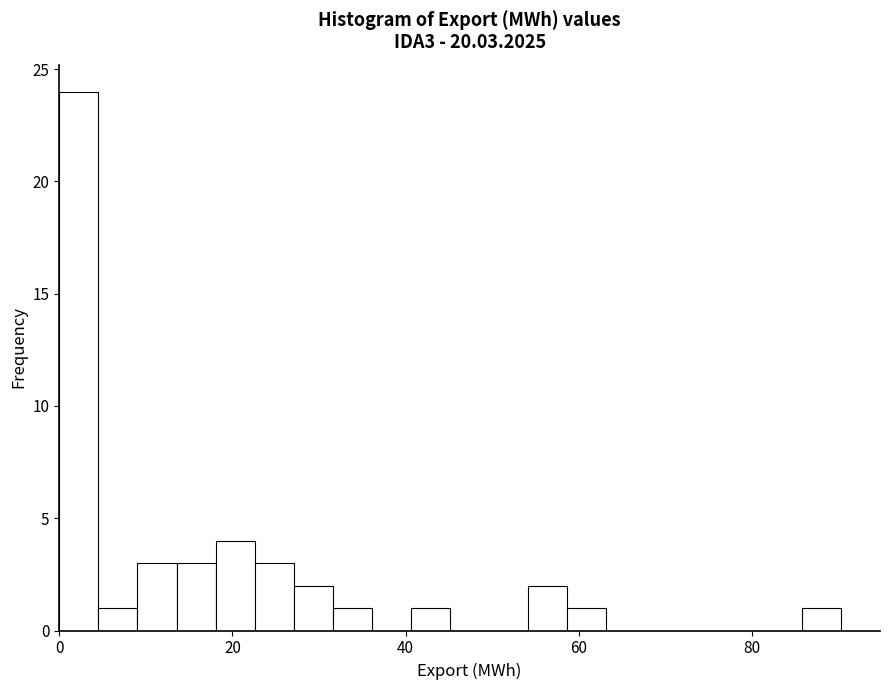

Read against the x-axis, roughly where is the centre of the tallest bar?

2